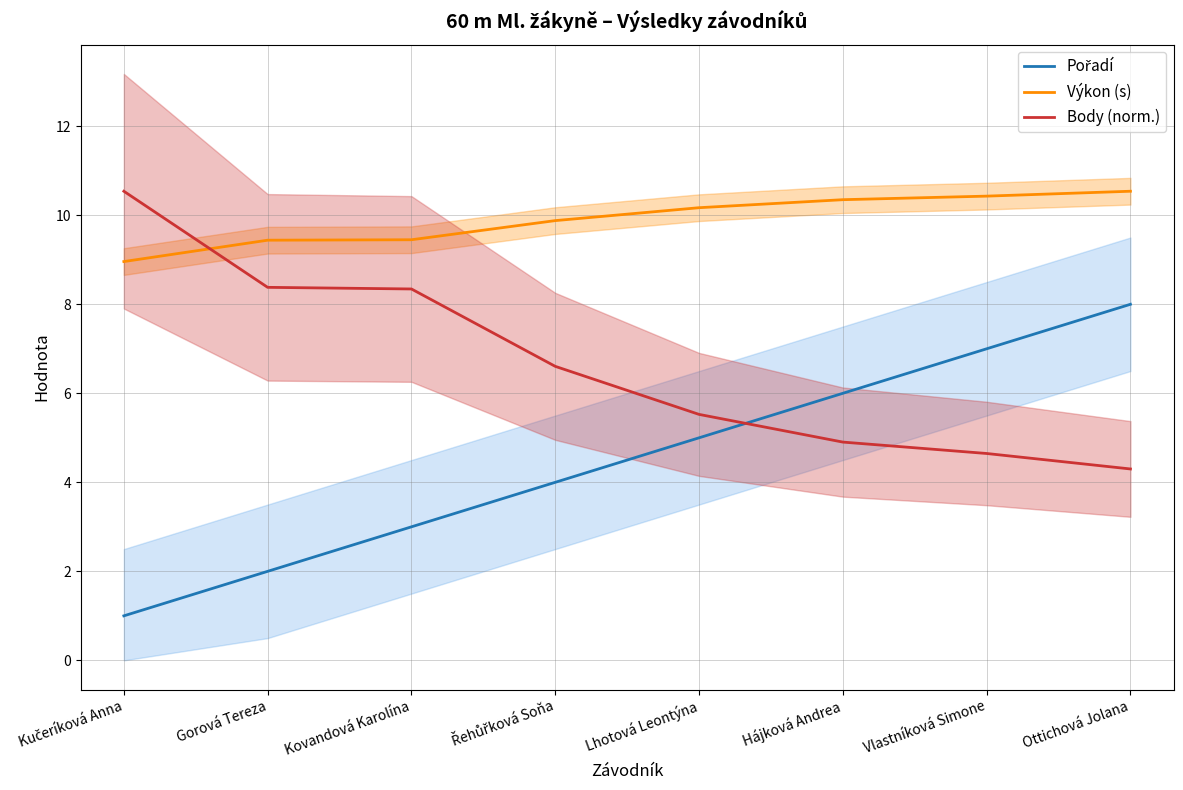

Where does the Body (norm.) series first go above 6?

Kučeríková Anna